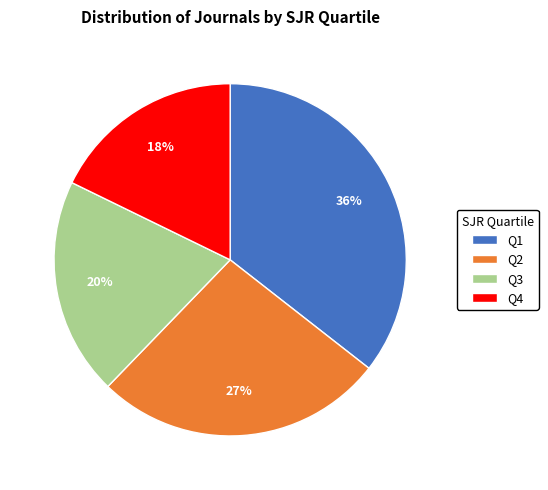

To the nearest percent, what is the difference between the Q4 and Q3 slice percentages?

2%